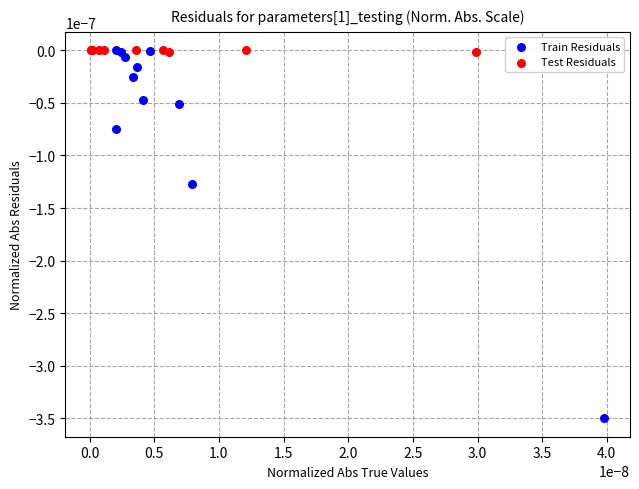

Which series has the widest spread of Y values?

Train Residuals